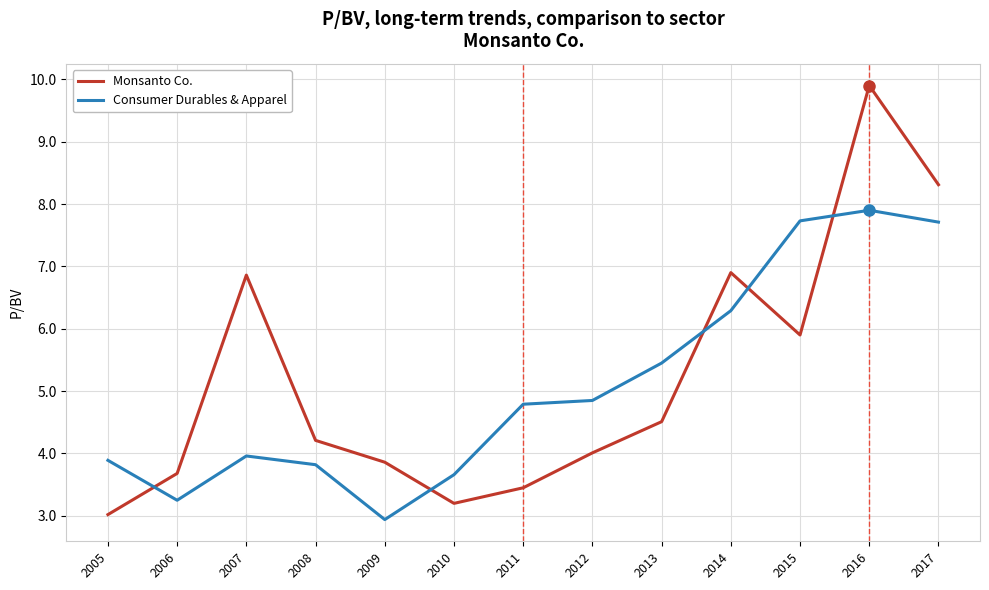

Which category has the lowest value in the Consumer Durables & Apparel series?

2009